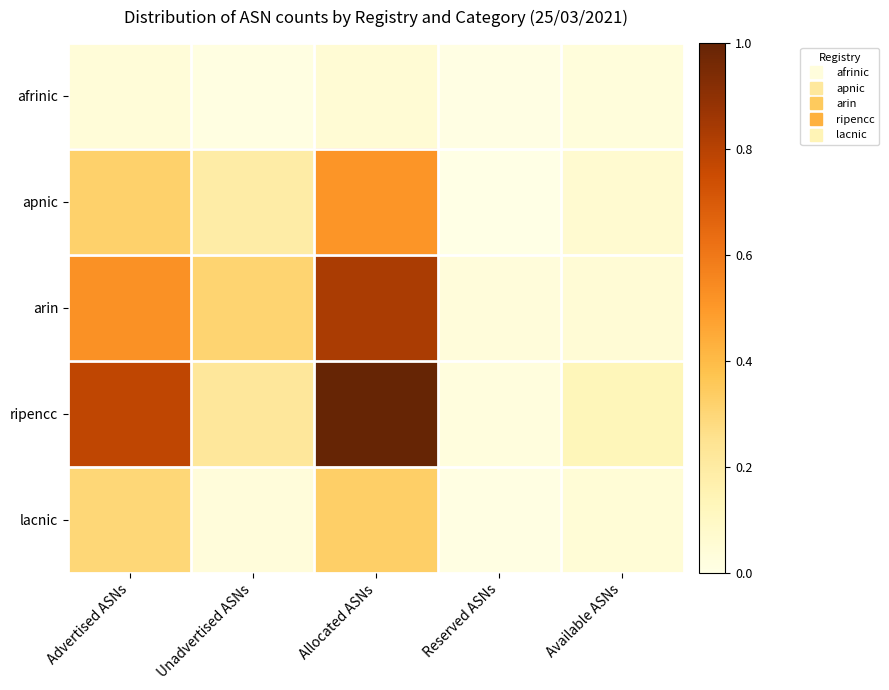

How many data points does each series have?

5